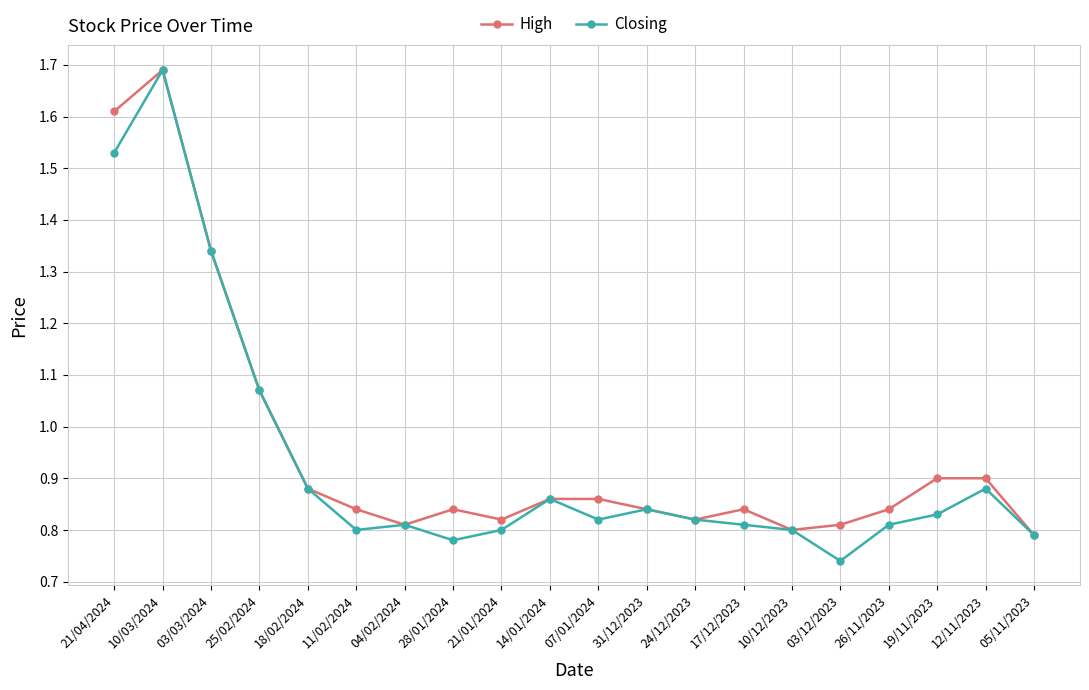

What position from the right is 31/12/2023?

9